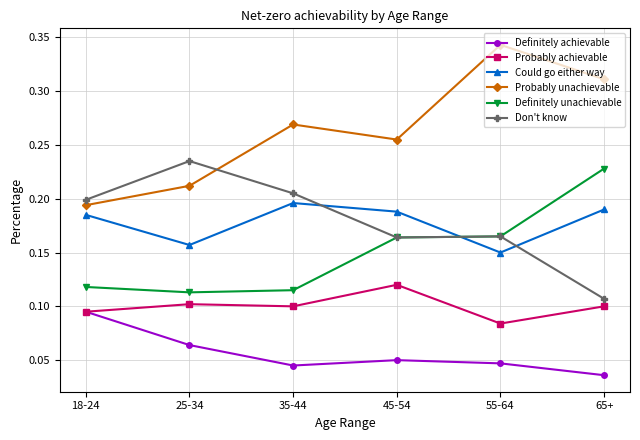

How many lines are shown in the chart?

6